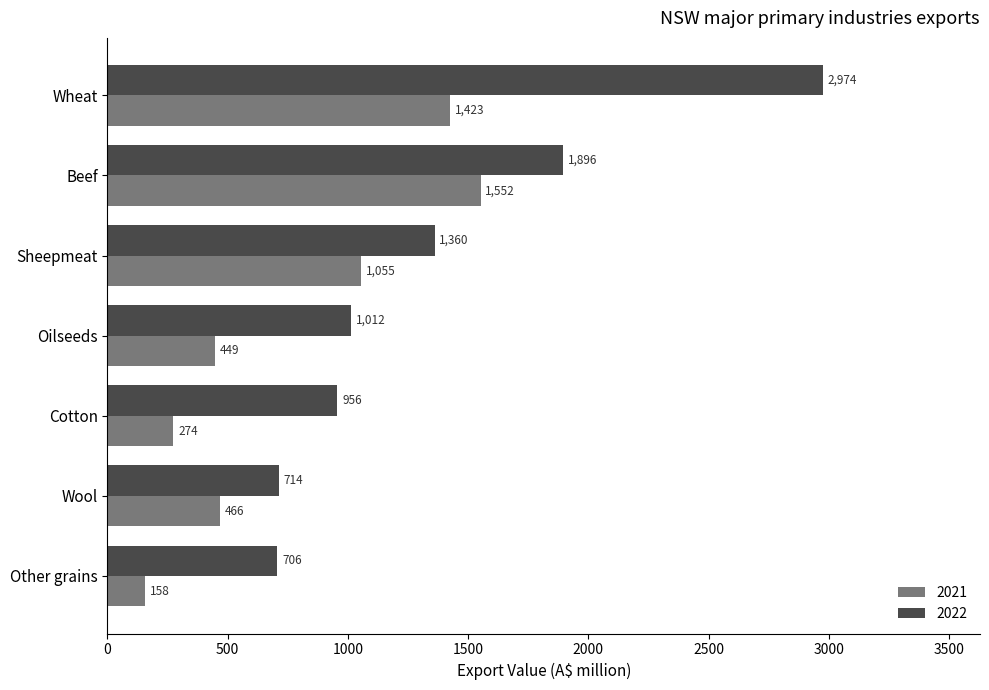

Rank the series by their average value, from lowest to highest.

2021, 2022